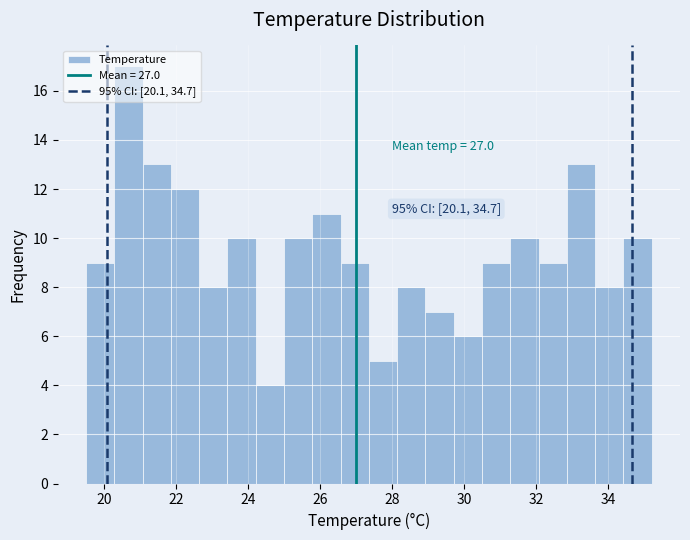

Around what value on the x-axis is the tallest bar? Give the approximate position of its centre, as read against the axis.

20.6